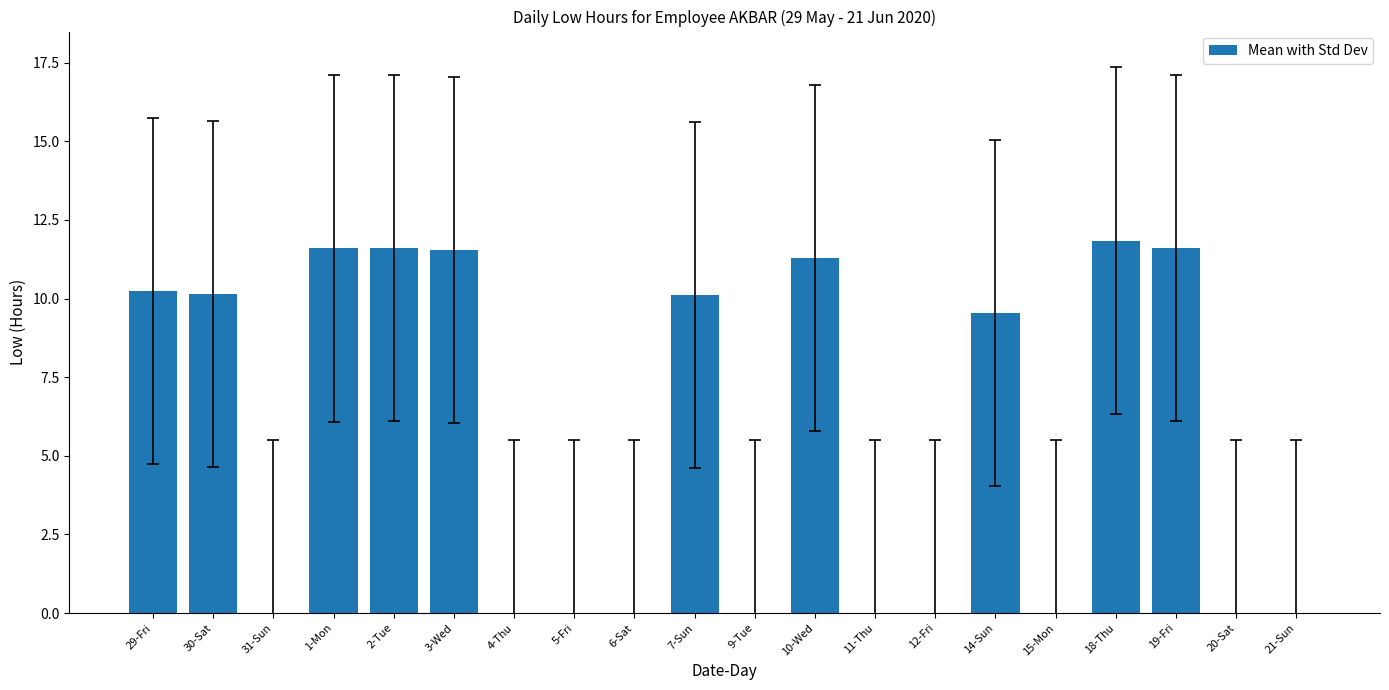

At which label is the value closest to 5?

14-Sun